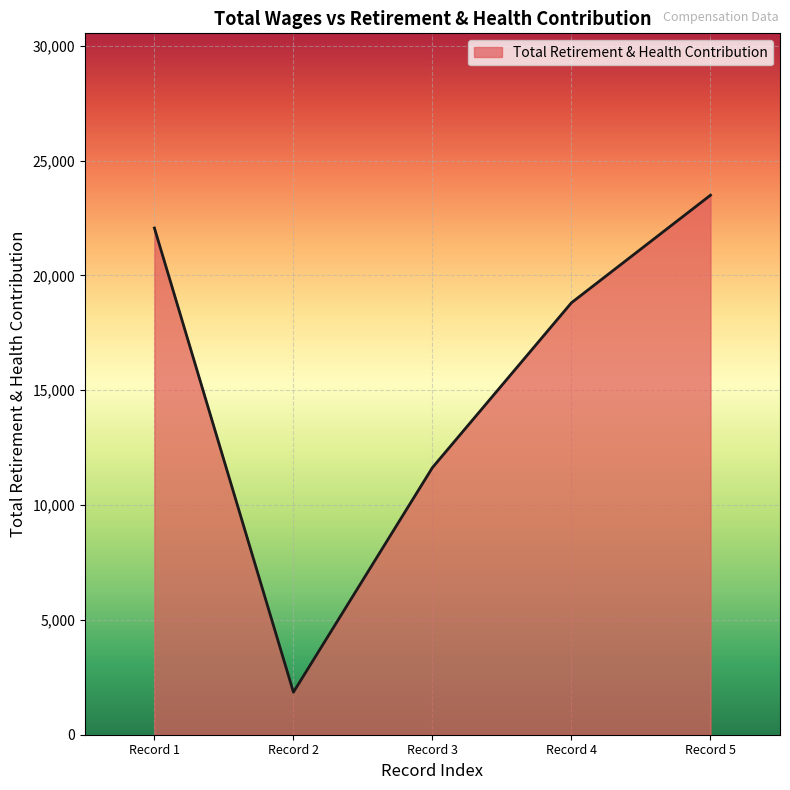

Does the chart have visible grid lines?

Yes